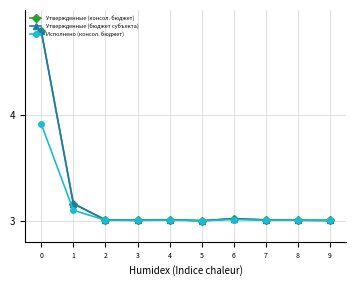

What is the value of the Исполнено (консол. бюджет) point at the 1st from the left?

3.9